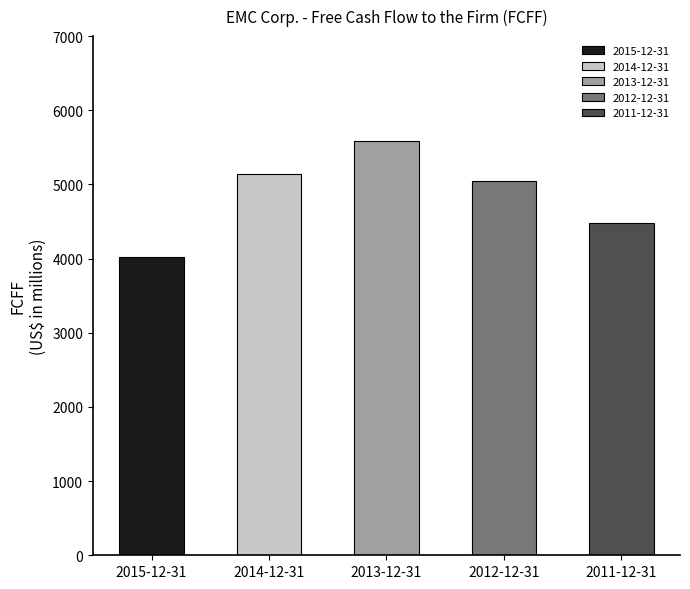

True or false: the data shows 4021 at 2015-12-31.

True